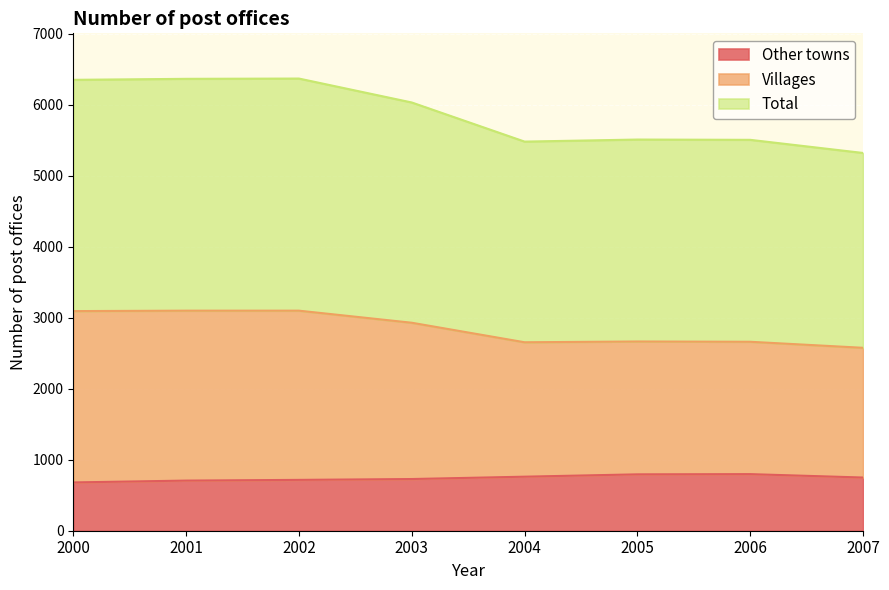

Reading left to right, transcribe all the data shown in this chart.

Other towns: 2000=680	2001=706	2002=716	2003=728	2004=761	2005=794	2006=797	2007=749
Villages: 2000=3093	2001=3099	2002=3099	2003=2929	2004=2654	2005=2665	2006=2661	2007=2576
Total: 2000=6350	2001=6364	2002=6368	2003=6031	2004=5480	2005=5509	2006=5505	2007=5320